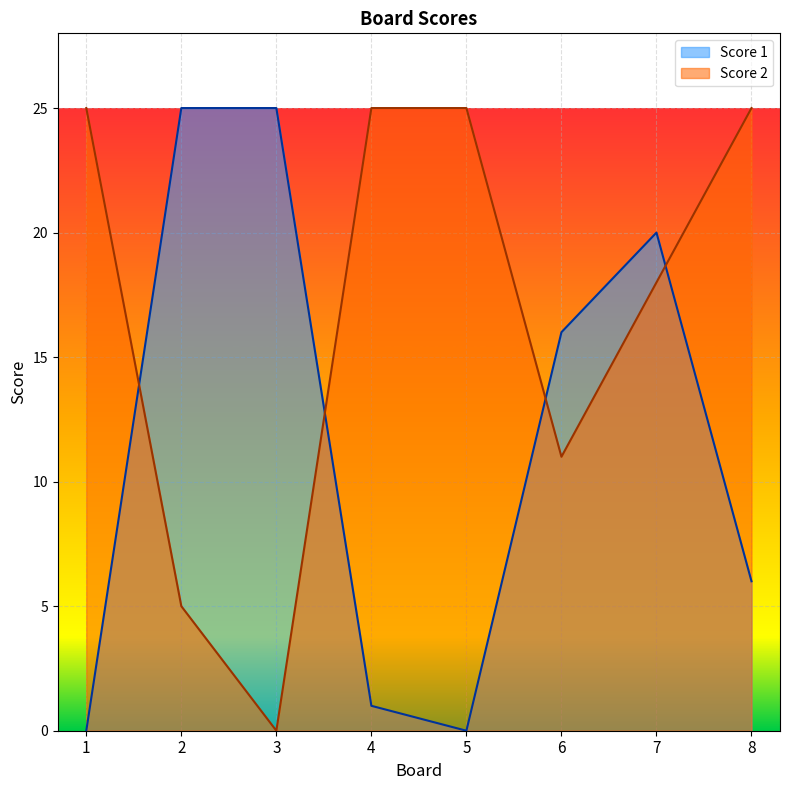

Which series changed the most between 5 and 6?

Score 1